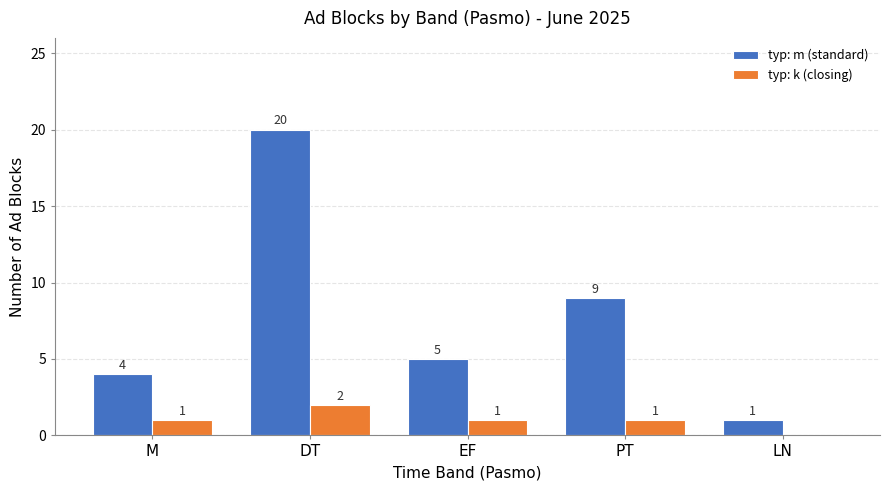

Which series changed the most between DT and PT?

typ: m (standard)